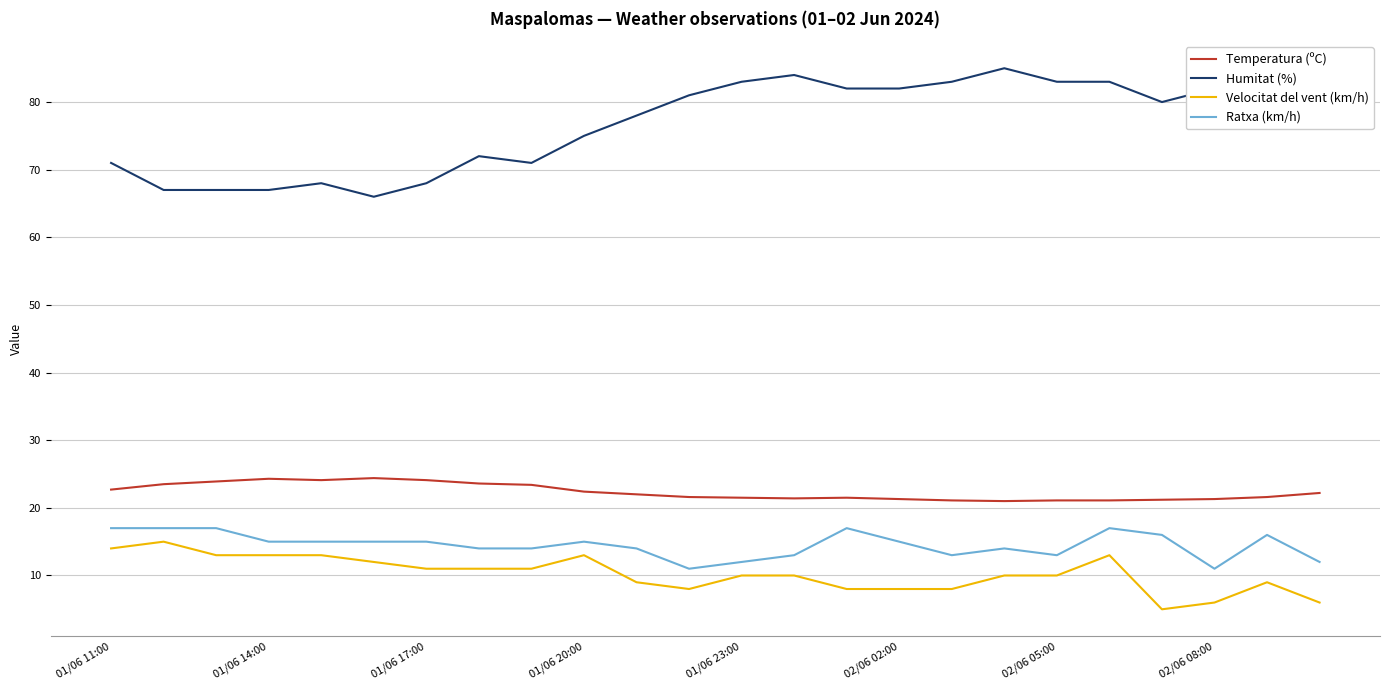

What is the difference between the second highest and minimum values in the Temperatura (ºC) series?

3.3